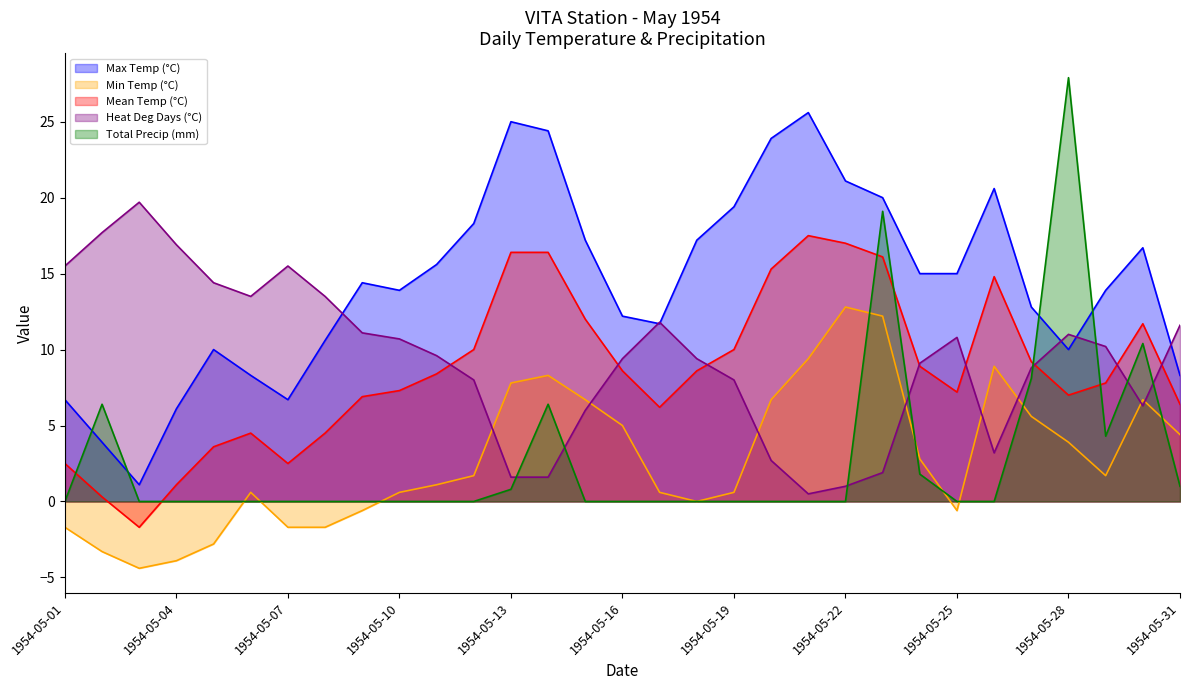

What is the average value of the Mean Temp (°C) series?

8.6